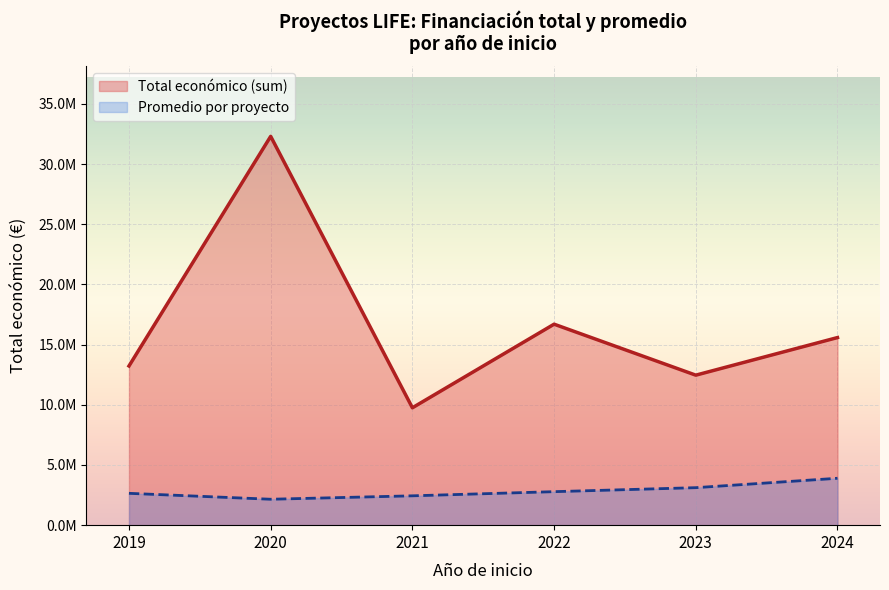

How many data points in Promedio por proyecto are above 2782678?

3